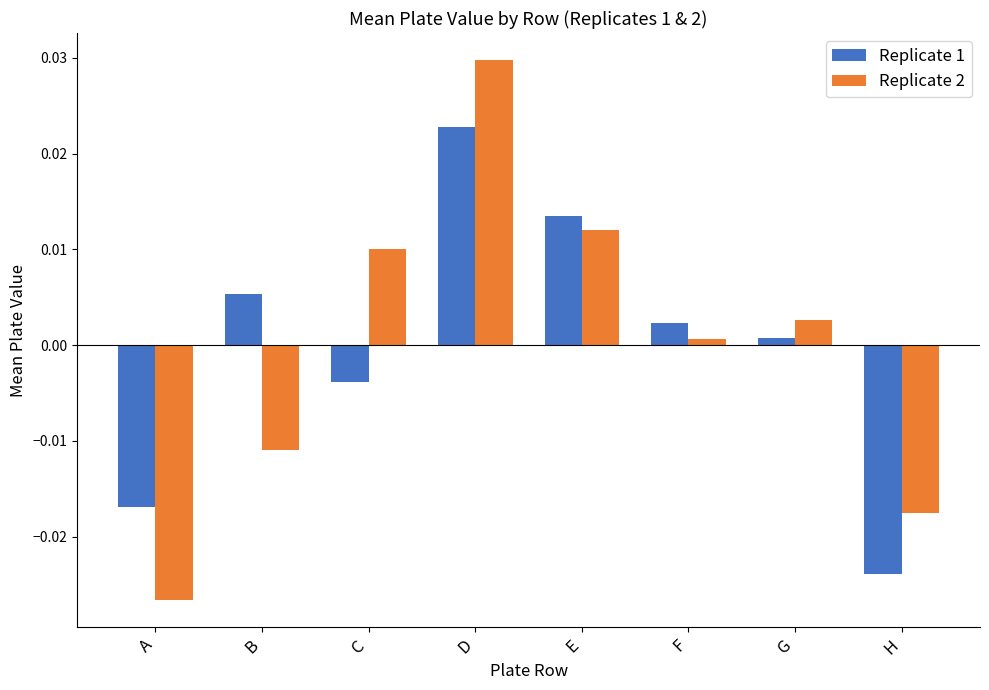

How many bars are there in each group?

2